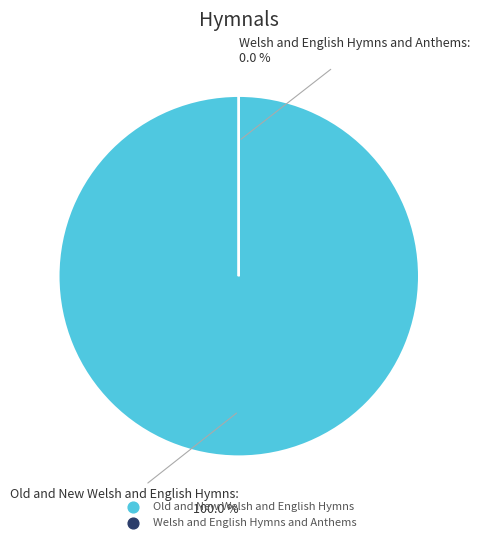

True or false: Old and New Welsh and English Hymns accounts for 99% of the total.

False